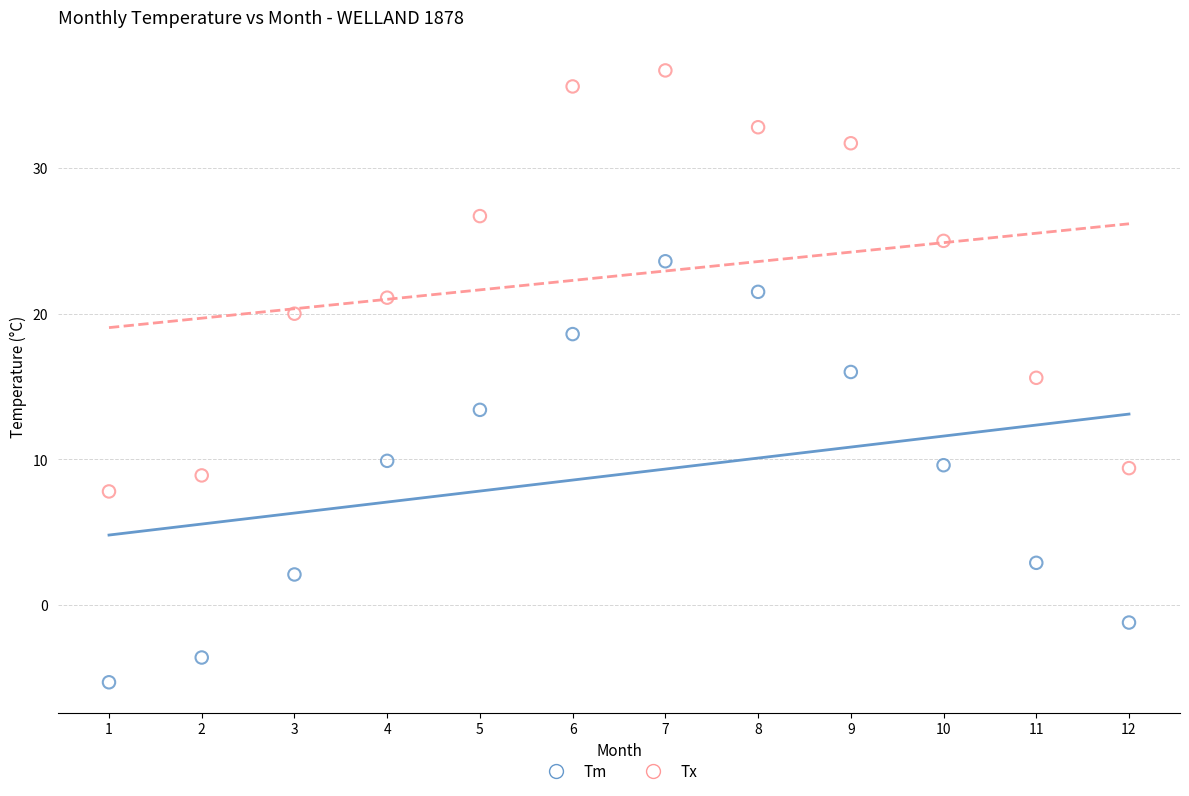

Across all data points, what is the range of Y values (max minus min)?

42.0